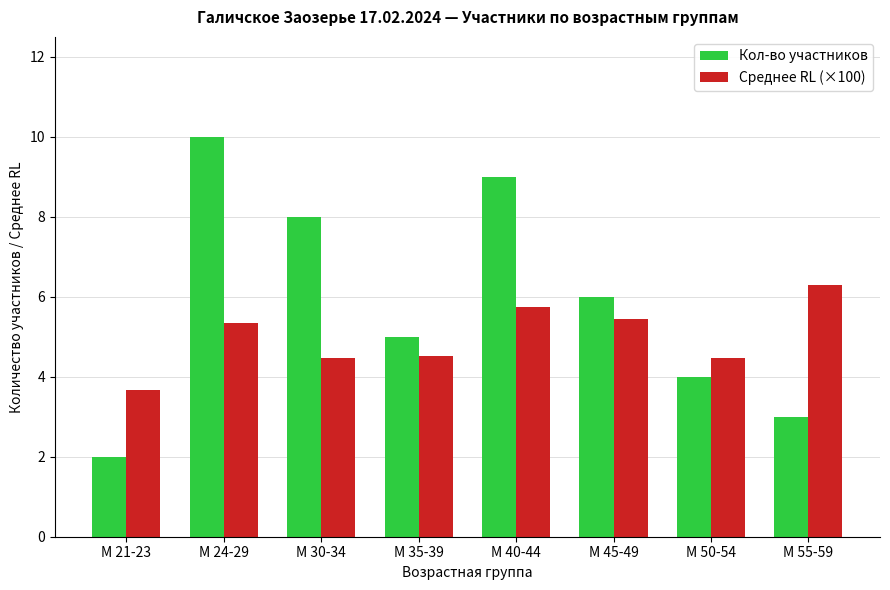

At which label is Среднее RL (×100) closest to 4?

М 21-23